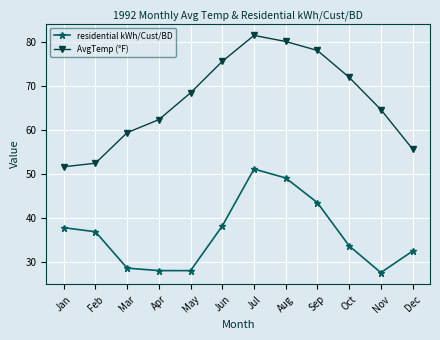

What is the average value of the AvgTemp (°F) series?

66.9